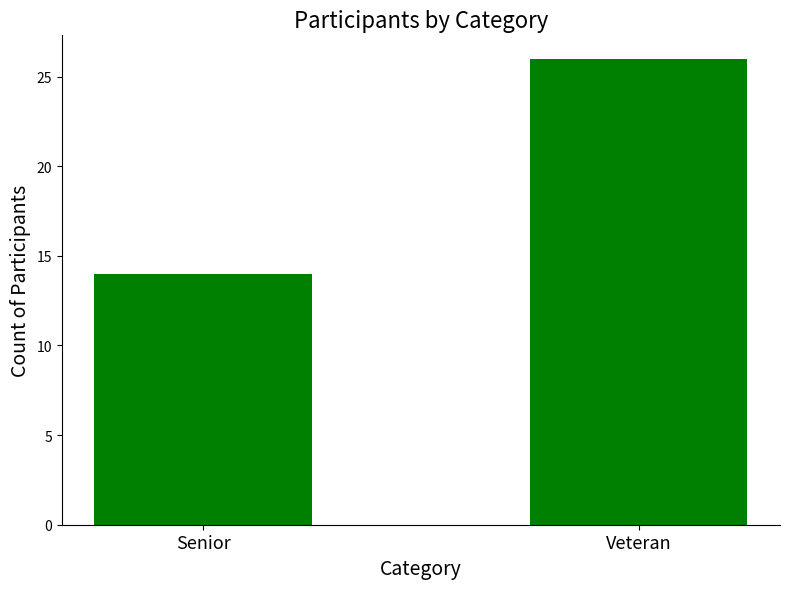

Between Veteran and Senior, which is larger?

Veteran